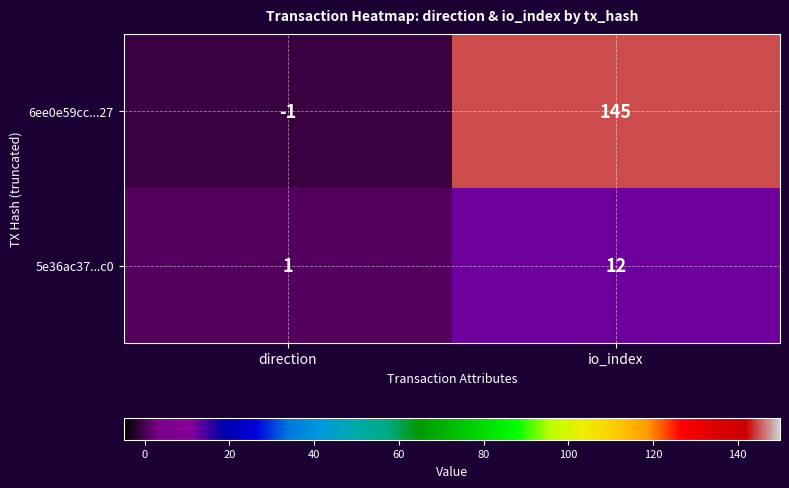

Reading left to right, extract all data points from this chart.

6ee0e59cc...27: direction=-1	io_index=145
5e36ac37...c0: direction=1	io_index=12